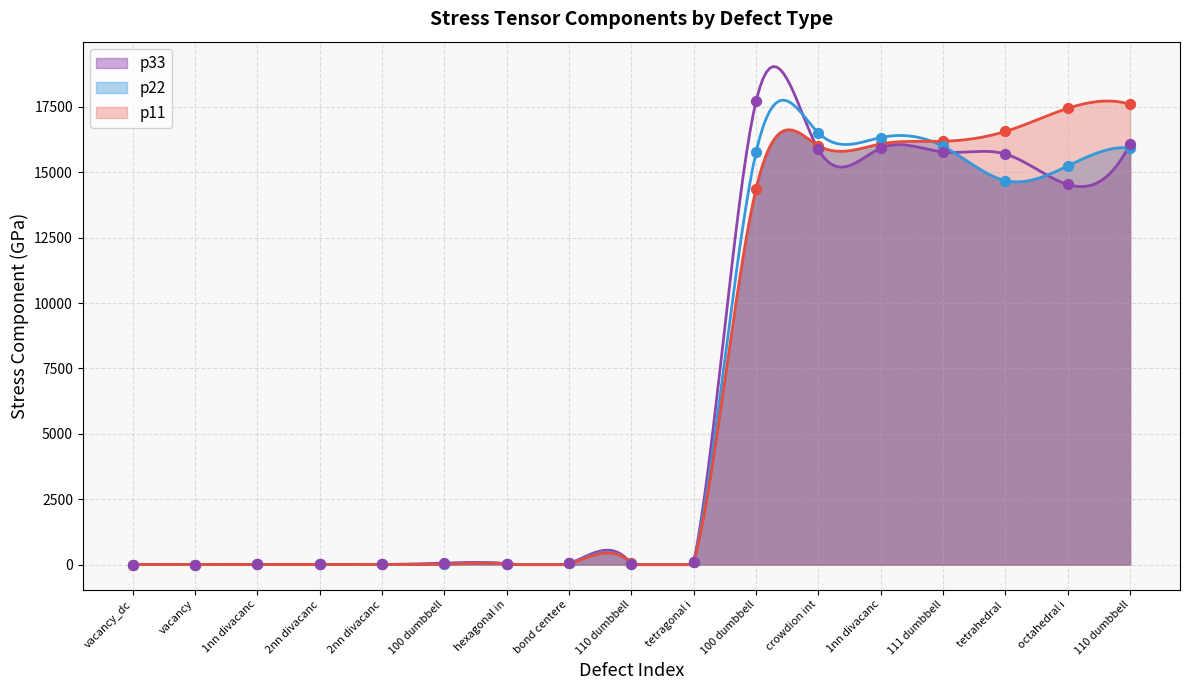

What are all the series names shown in the legend?

p11, p22, p33